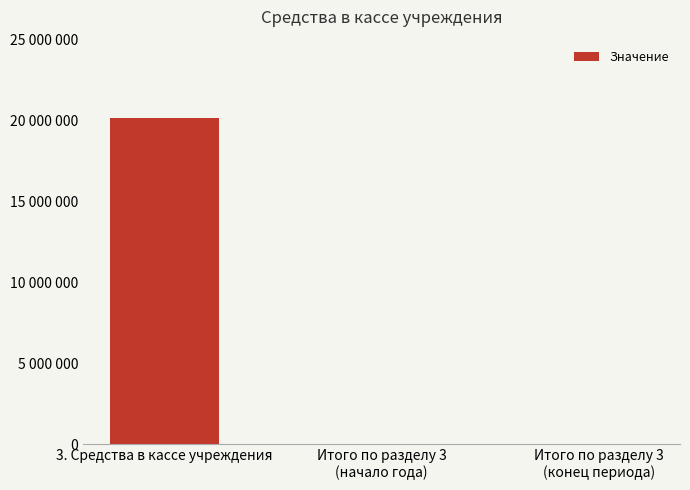

What is the sum of all values?

20134000